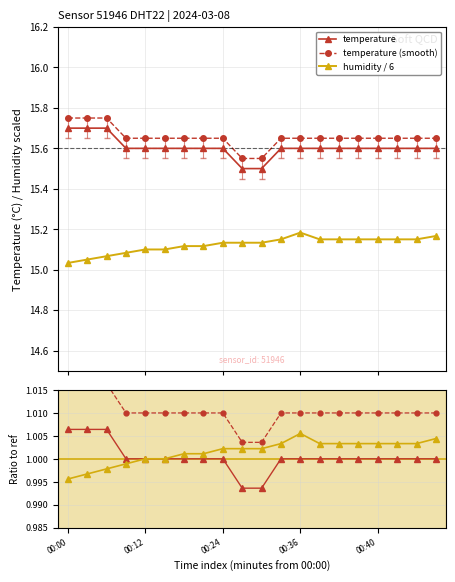

What is the average value of the hum ratio series?

1.0